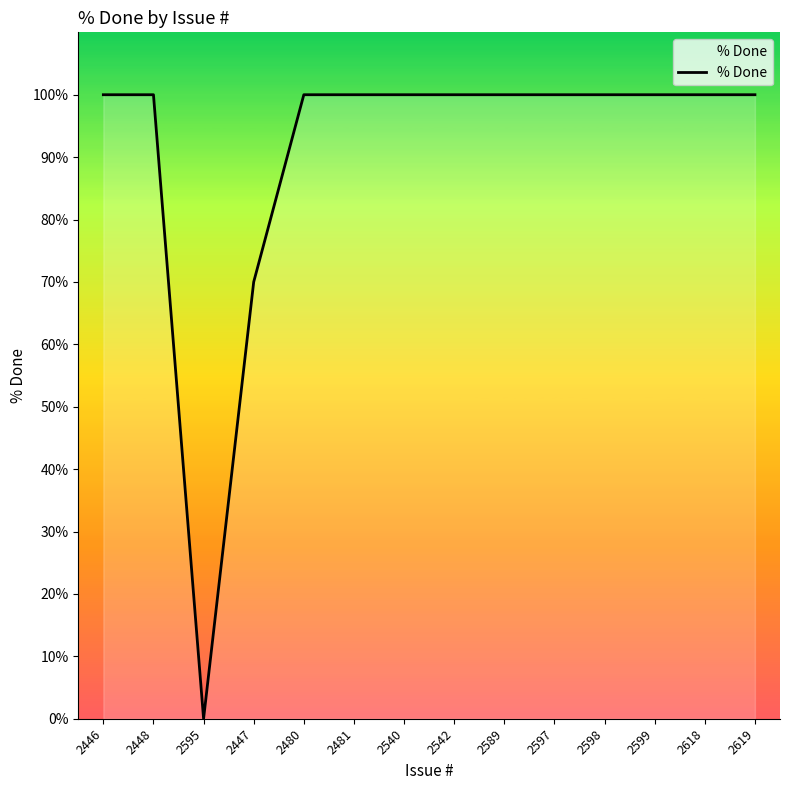

Reading left to right, what are all the values shown in this chart?

100	100	0	70	100	100	100	100	100	100	100	100	100	100